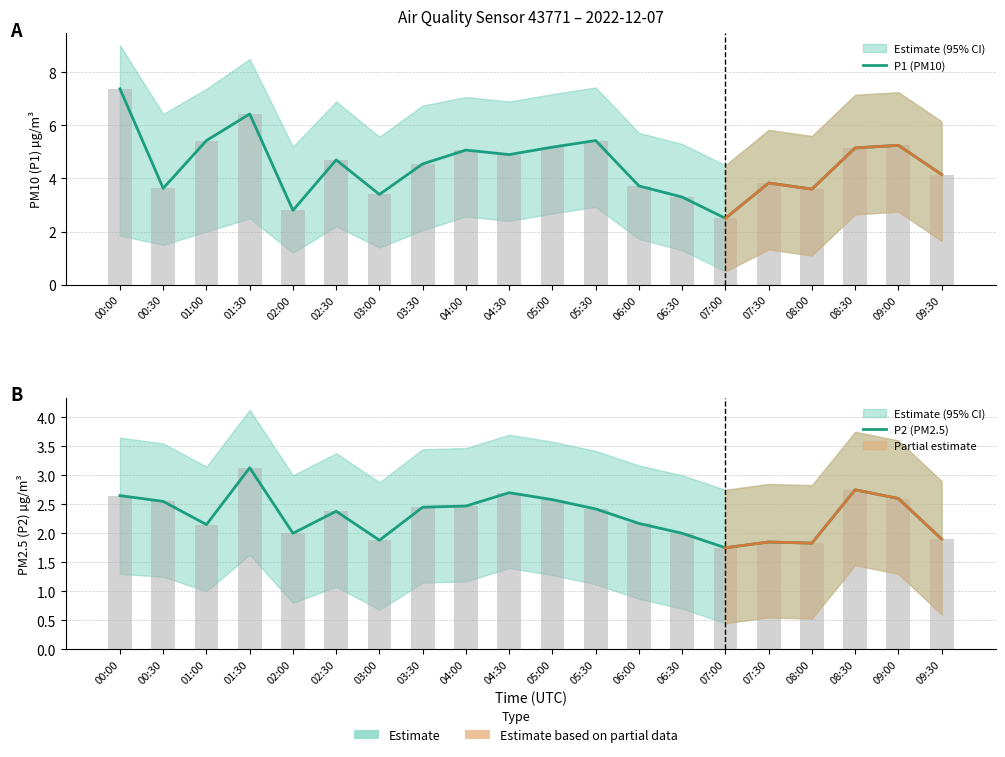

What is the label of the 5th bar from the right?

07:30